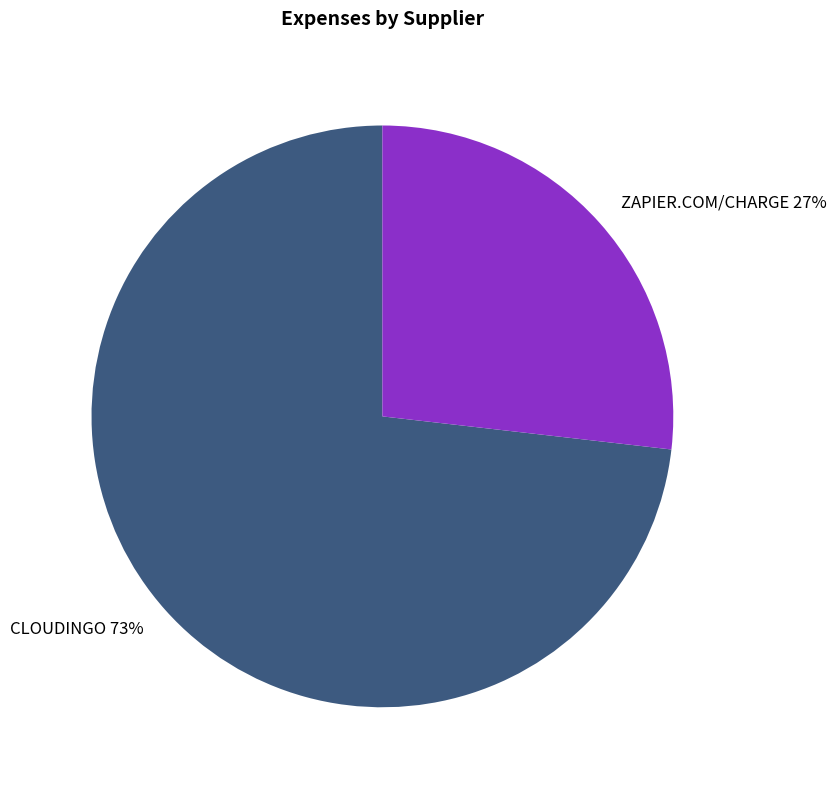

What is the majority slice?

CLOUDINGO